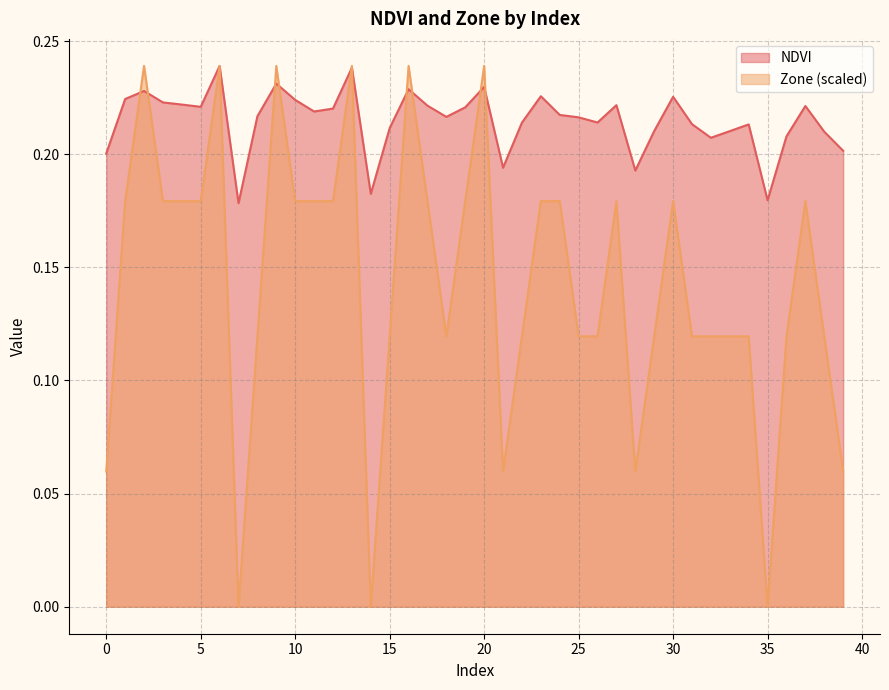

Which series has the largest total across all categories?

NDVI